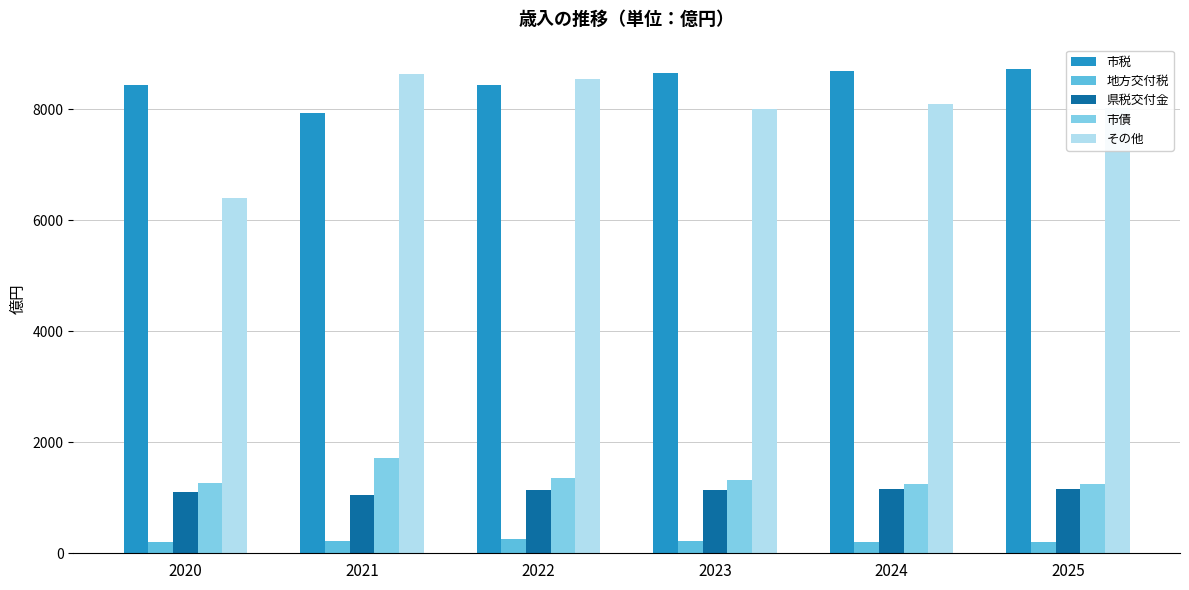

Rank the series by their maximum value, from lowest to highest.

地方交付税, 県税交付金, 市債, その他, 市税